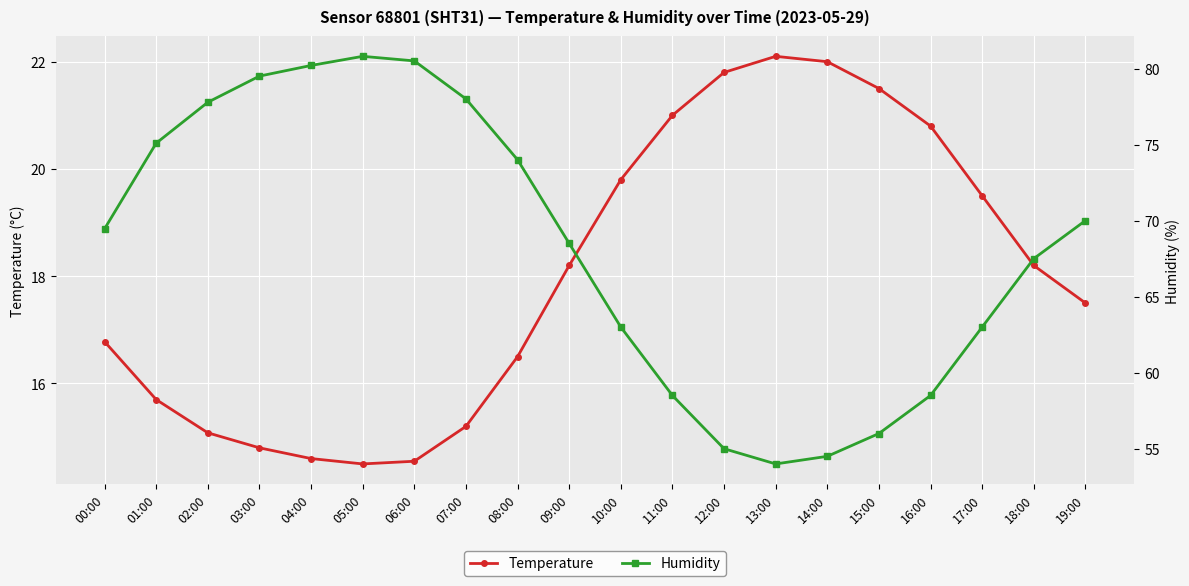

At 16:00, list the series in order from largest to smallest.

Humidity, Temperature